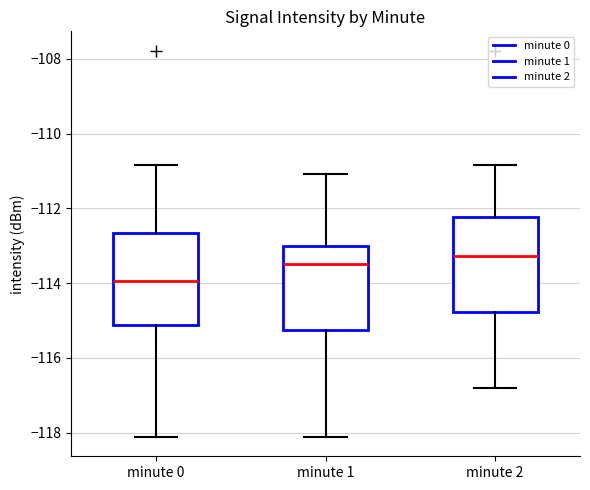

Reading left to right, transcribe this box plot: for each box, give where its median line is, the range the box spans, and where its two whiskers end, as read against the y-axis. The values are not printed on the chart, so give them approximately, as read against the axis.

minute 0: median -114.0, box -115.2 to -112.6, whiskers -118.2 to -110.8
minute 1: median -113.4, box -115.2 to -113.0, whiskers -118.2 to -111.0
minute 2: median -113.2, box -114.8 to -112.2, whiskers -116.8 to -110.8